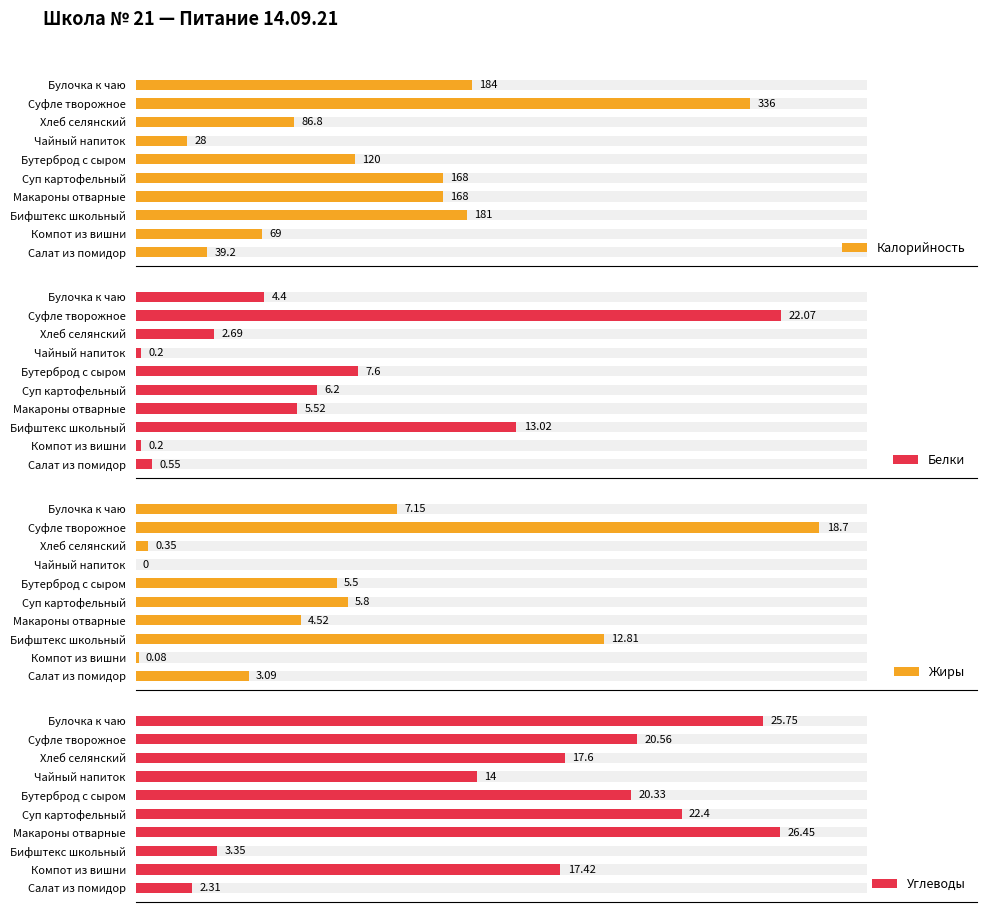

Which series changed the most between Макароны отварные and Бифштекс школьный?

Углеводы